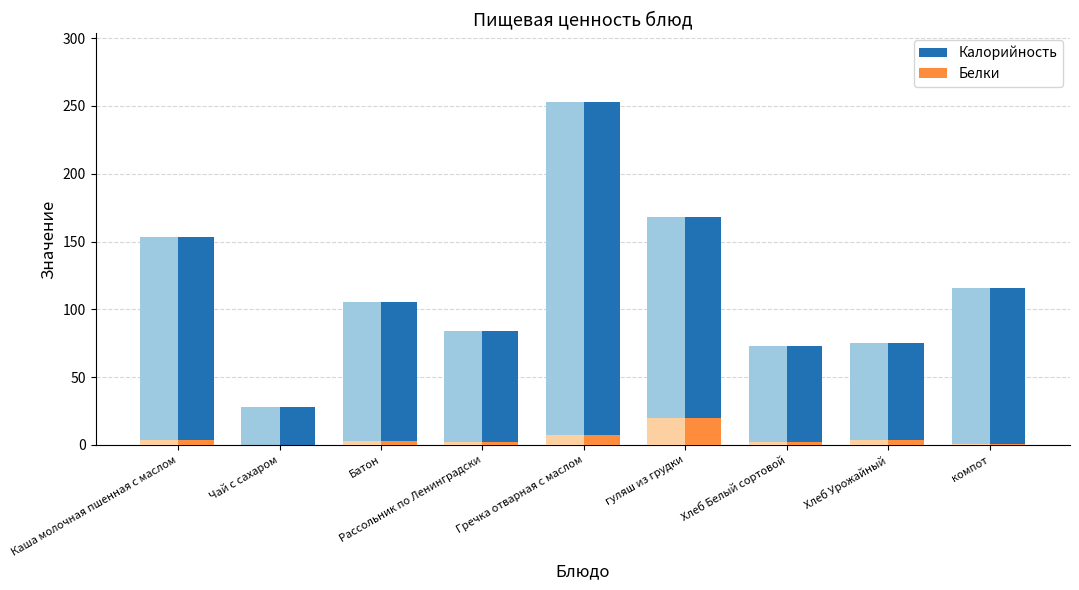

What is the difference between the second highest and minimum values in the Калорийность series?

140.0